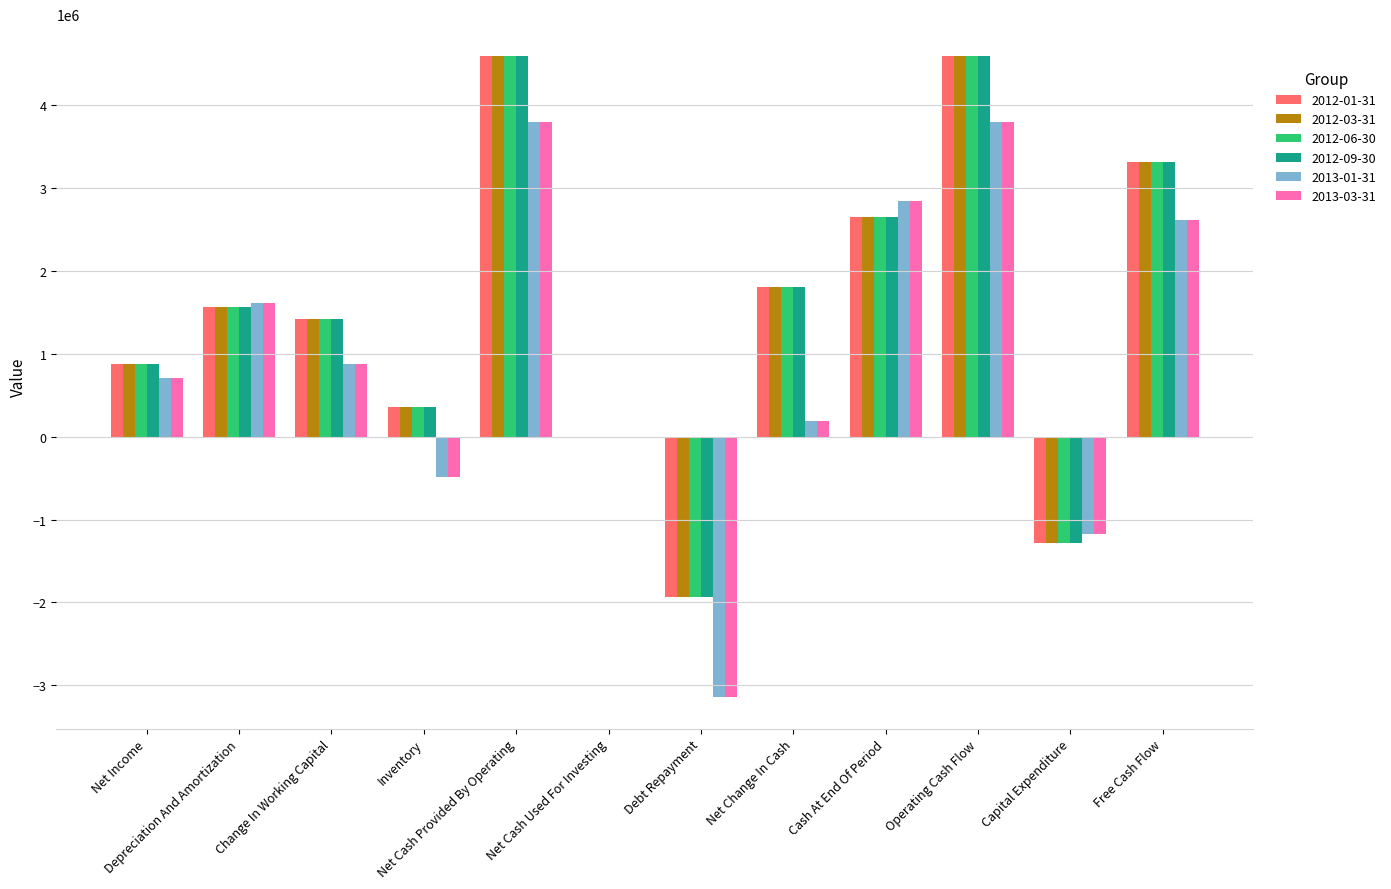

Reading right to left, transcribe all the data shown in this chart.

2012-01-31: 3312500	-1282500	4595000	2654750	1807500	-1929750	0	4595000	357000	1422500	1567000	878750
2012-03-31: 3312500	-1282500	4595000	2654750	1807500	-1929750	0	4595000	357000	1422500	1567000	878750
2012-06-30: 3312500	-1282500	4595000	2654750	1807500	-1929750	0	4595000	357000	1422500	1567000	878750
2012-09-30: 3312500	-1282500	4595000	2654750	1807500	-1929750	0	4595000	357000	1422500	1567000	878750
2013-01-31: 2618500	-1178500	3797000	2842000	187250	-3135500	0	3797000	-480750	884750	1613750	704250
2013-03-31: 2618500	-1178500	3797000	2842000	187250	-3135500	0	3797000	-480750	884750	1613750	704250